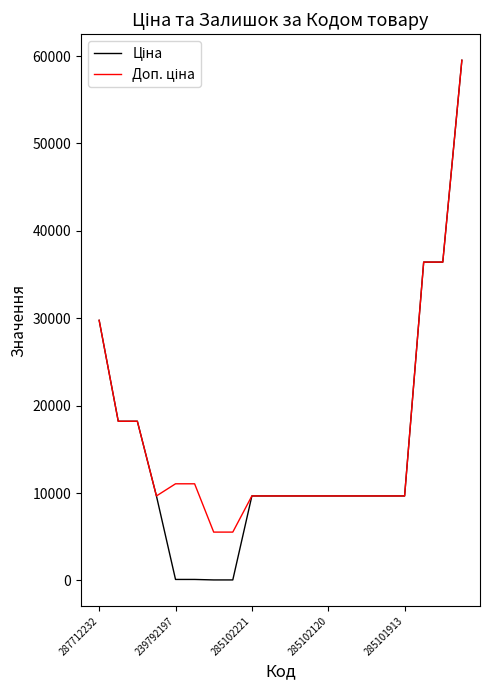

Does the chart display data point markers on the line(s)?

No